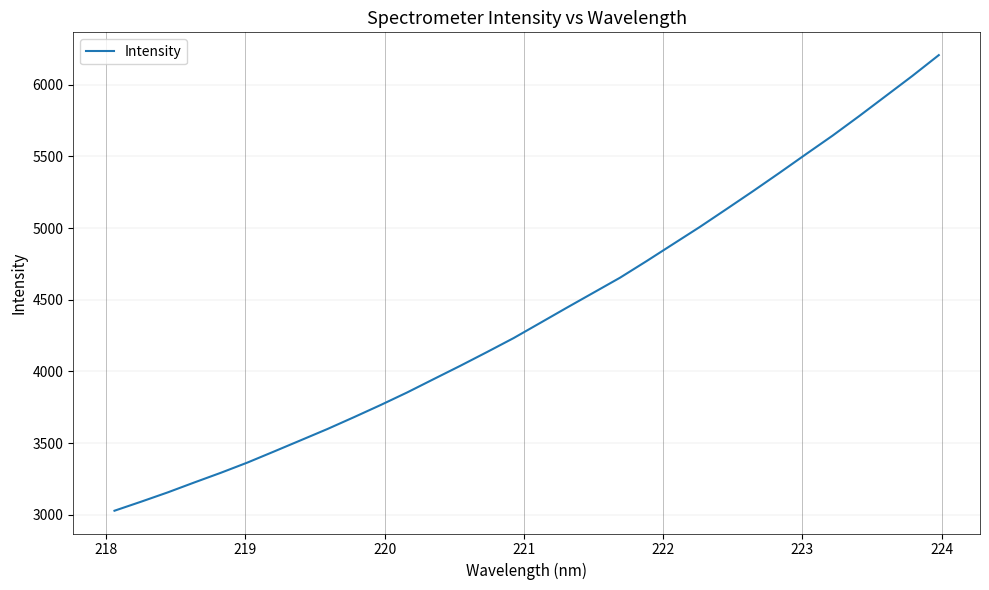

What is the difference between the maximum and minimum values?

3177.0